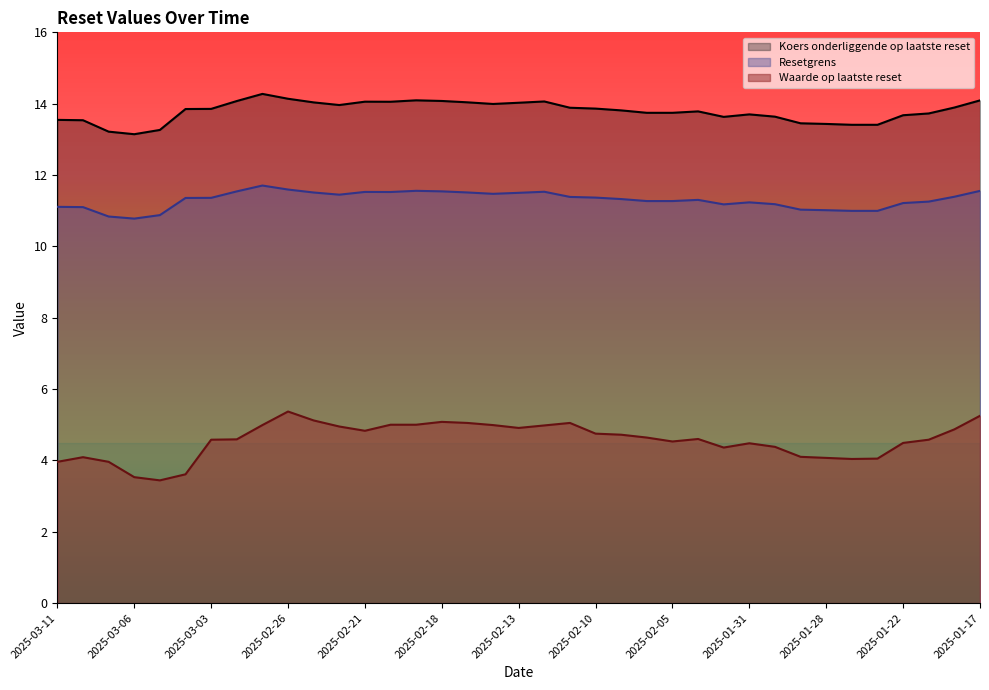

Does the chart have visible grid lines?

No